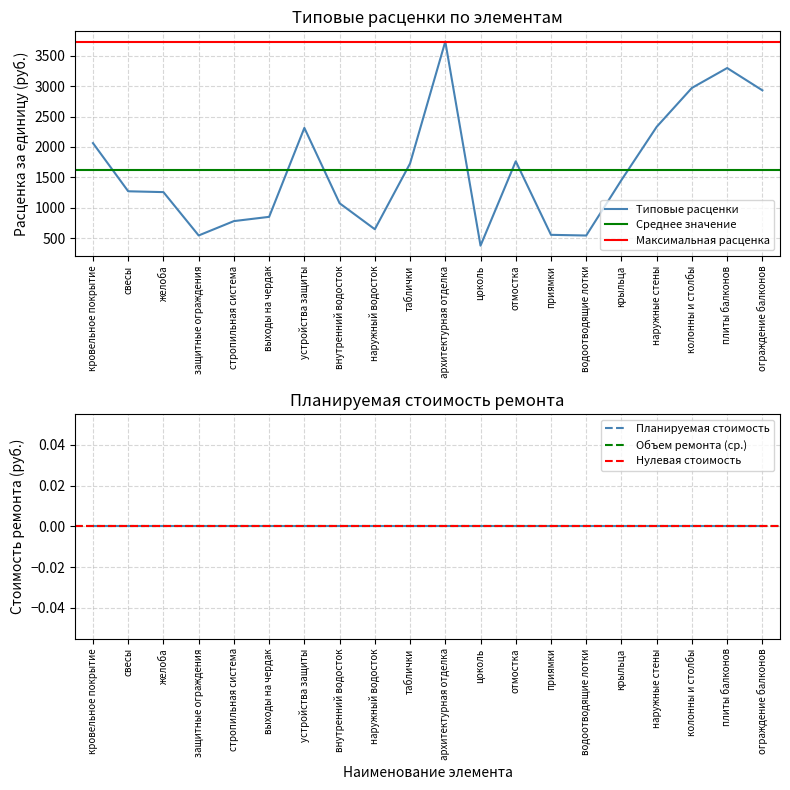

True or false: Объем ремонта has a value of 0.0 at приямки.

True